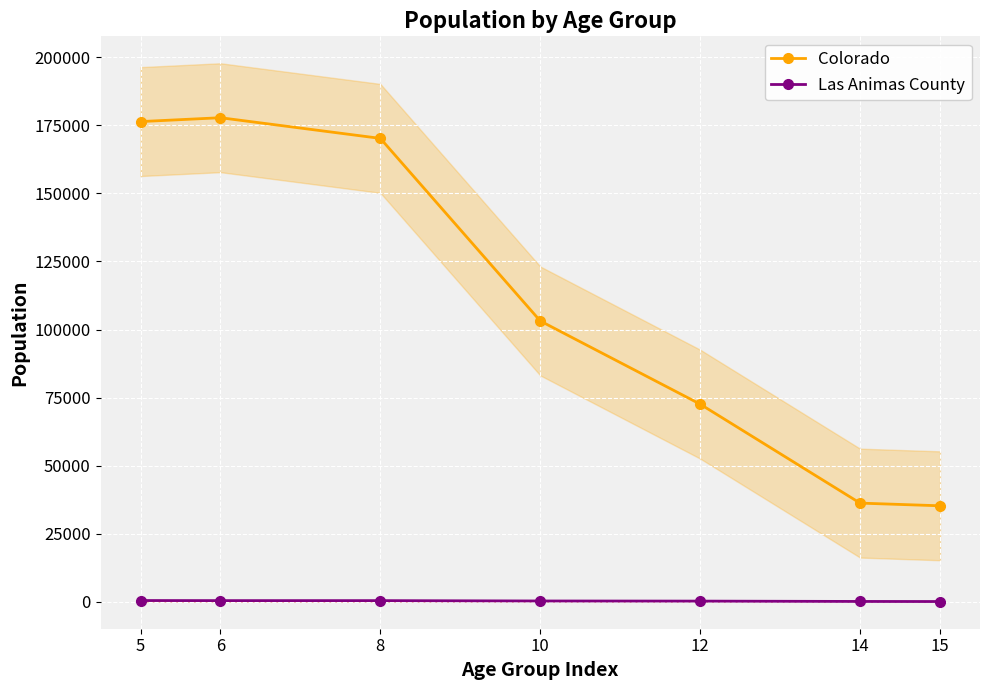

How many lines are shown in the chart?

2